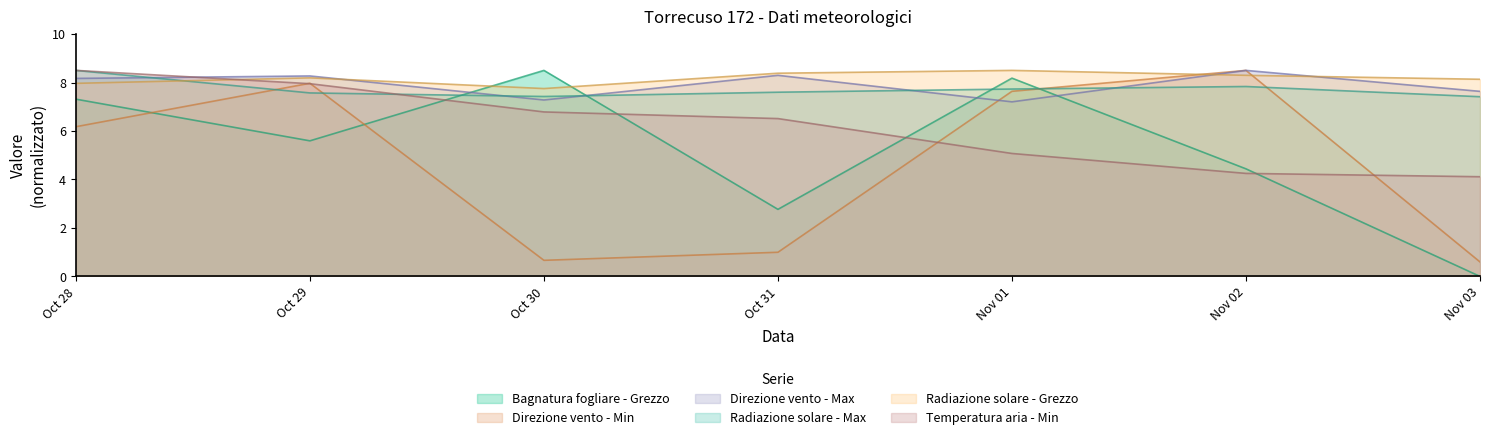

How many values in the Bagnatura fogliare - Grezzo series exceed 5?

4